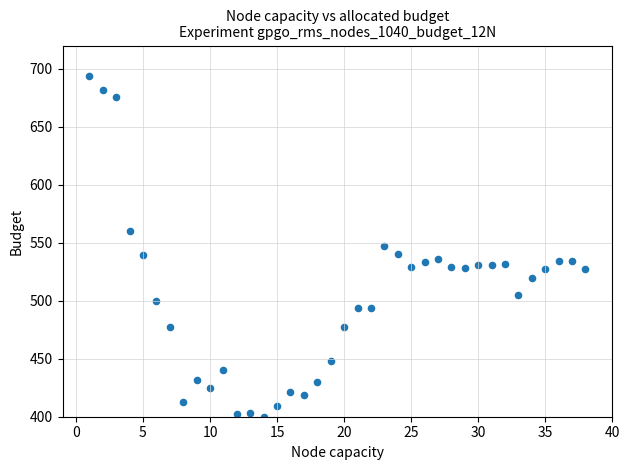

What is the range of X values (max minus min)?

37